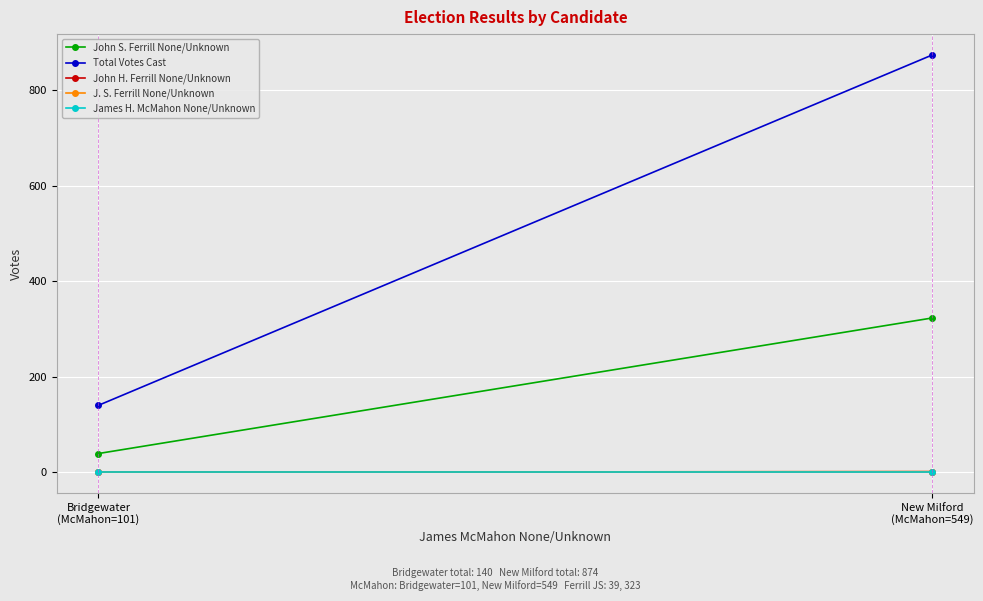

Which series has the largest total across all categories?

Total Votes Cast